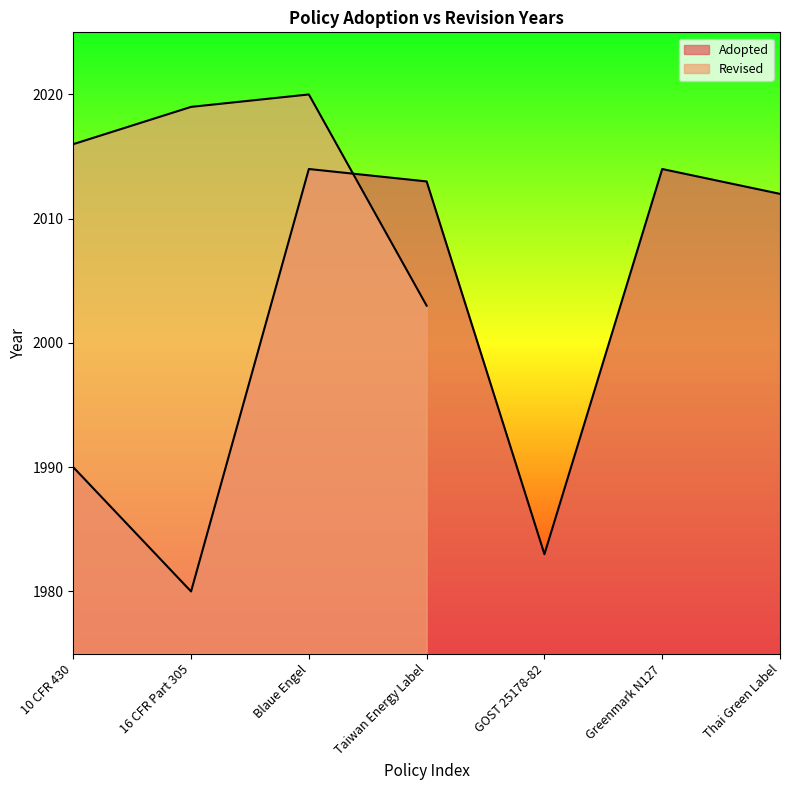

At which category does the data reach its first local valley?

16 CFR Part 305